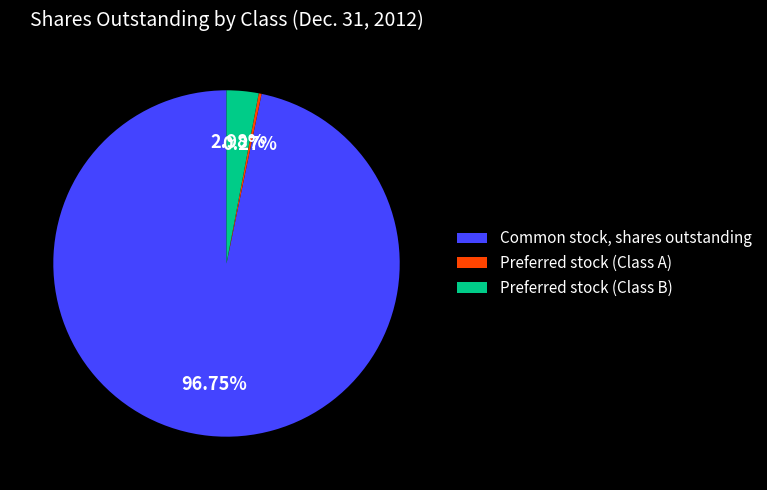

Is Common stock, shares outstanding the majority of the pie?

Yes